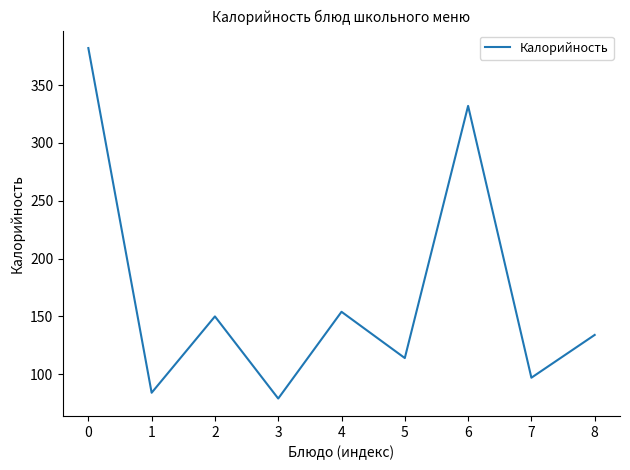

What is the difference between the maximum and minimum values?

303